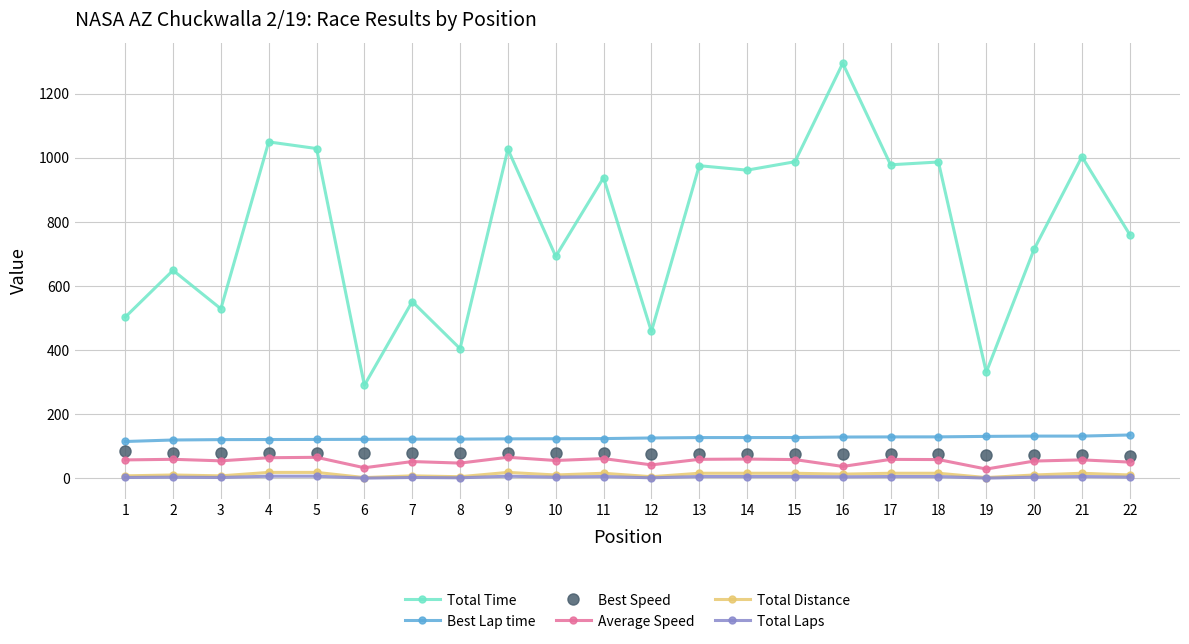

How many data points in Average Speed are above 57?

12